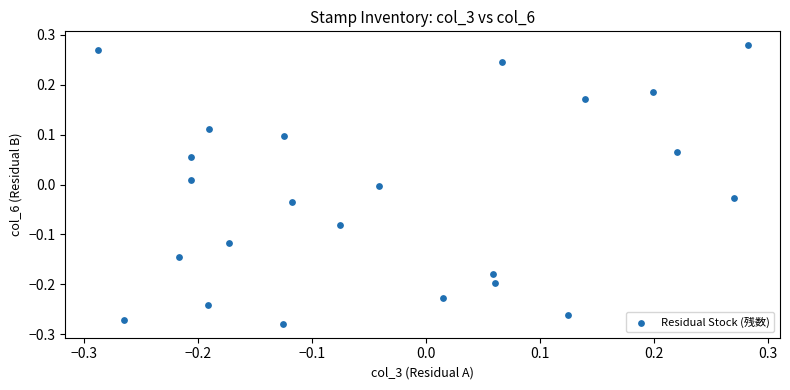

What is the range of X values (max minus min)?

0.6